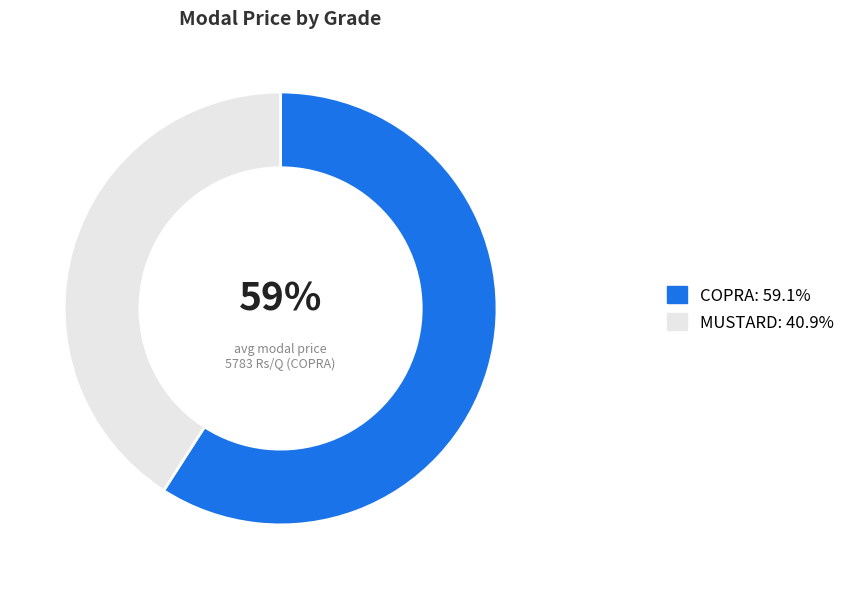

Does any single category account for the majority?

Yes